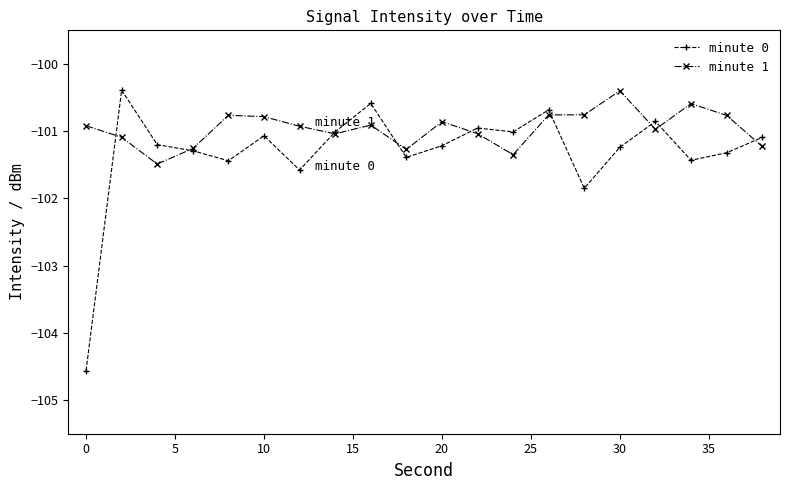

Reading left to right, list all the values displayed in this chart.

minute 0: -104.6	-100.4	-101.2	-101.3	-101.4	-101.1	-101.6	-101.0	-100.6	-101.4	-101.2	-101.0	-101.0	-100.7	-101.8	-101.2	-100.9	-101.4	-101.3	-101.1
minute 1: -100.9	-101.1	-101.5	-101.3	-100.8	-100.8	-100.9	-101.0	-100.9	-101.3	-100.9	-101.0	-101.3	-100.8	-100.8	-100.4	-101.0	-100.6	-100.8	-101.2